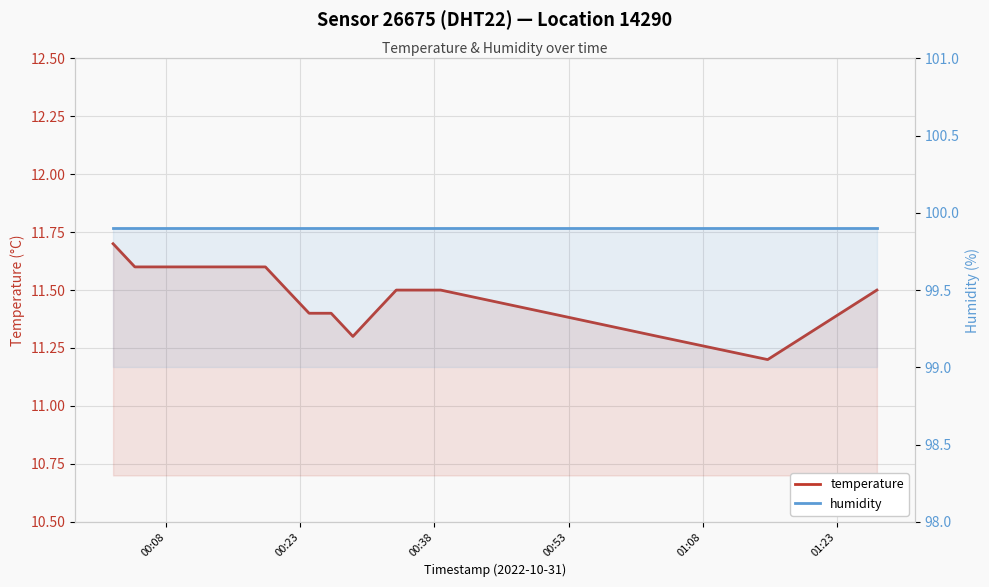

What is the sum of all humidity values?

1998.0